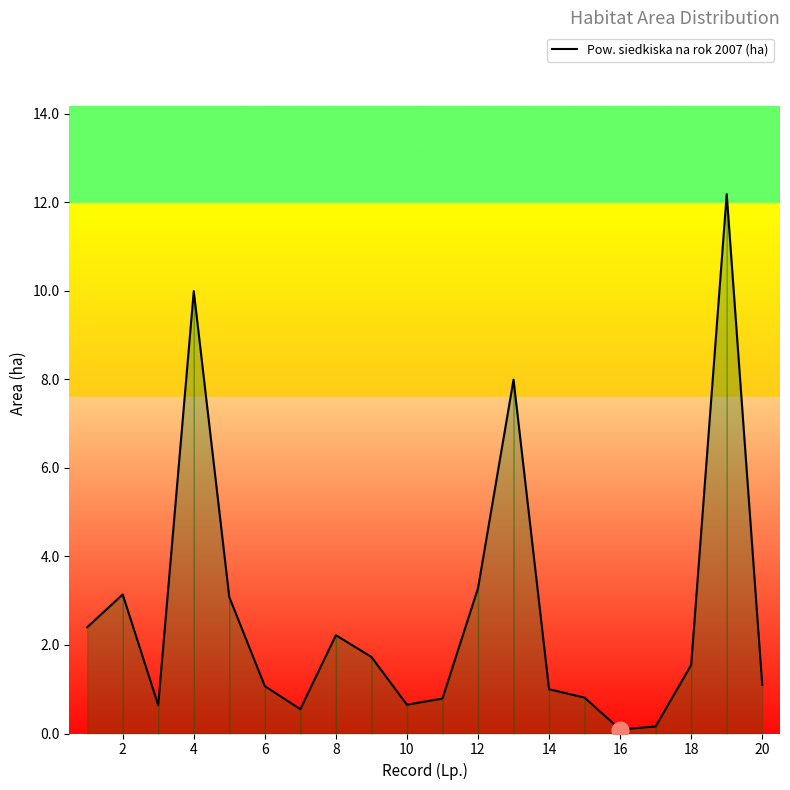

Count the number of data series in this chart.

1